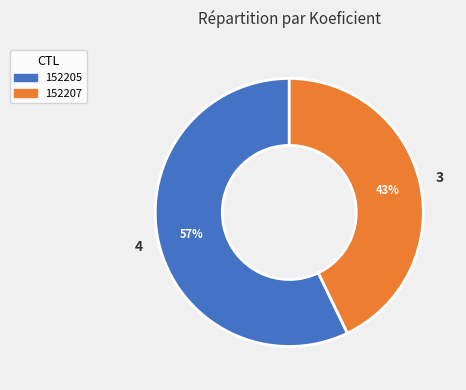

Count the number of slices in the pie.

2